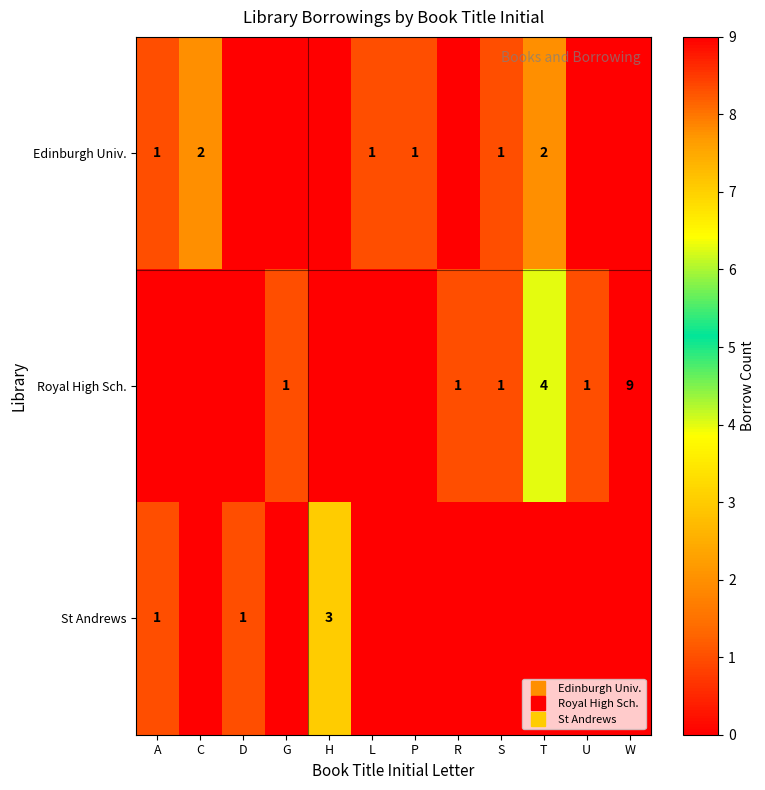

Between H and P, which series saw the biggest shift?

St Andrews